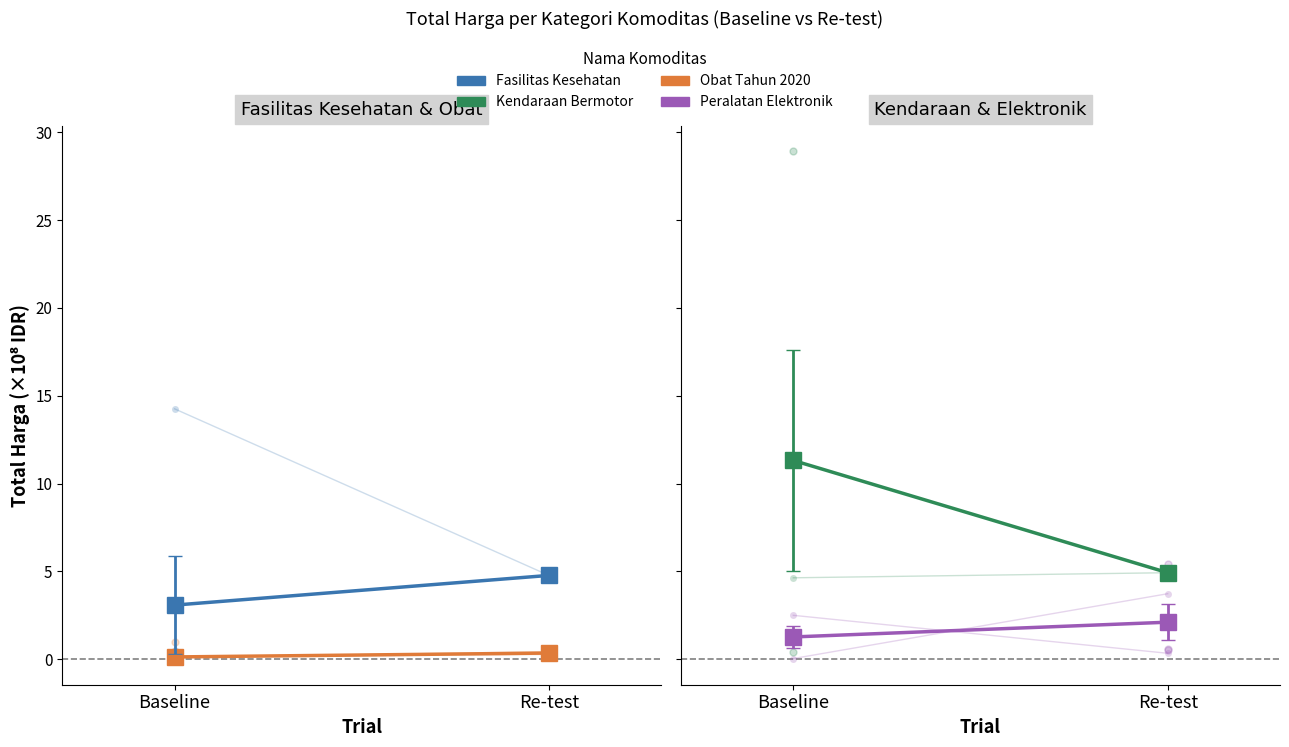

At how many categories does at least one series exceed 10?

1